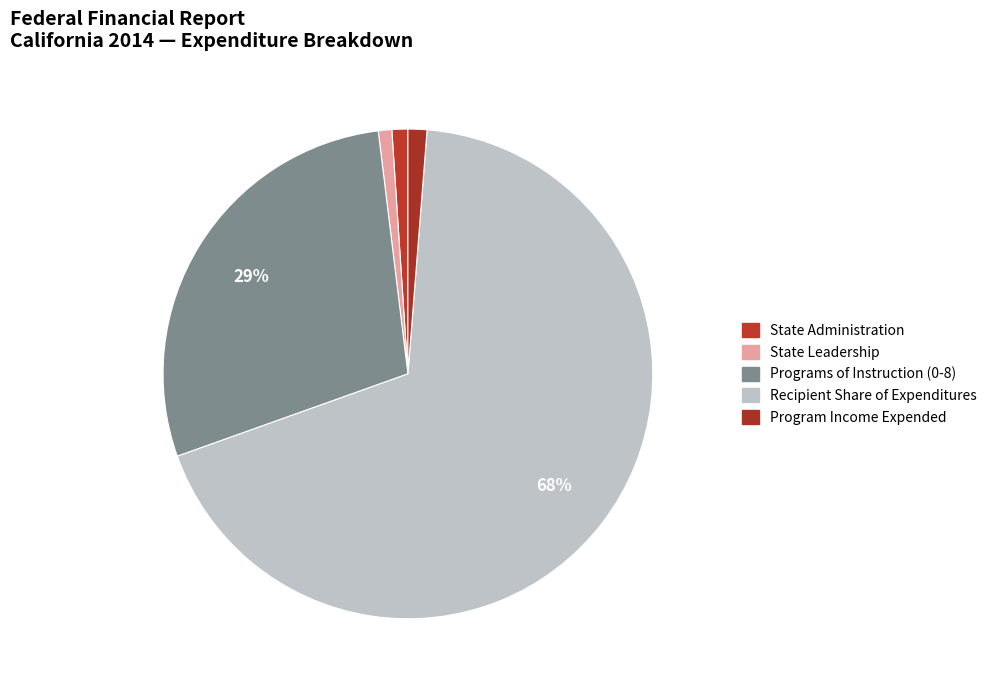

How many segments does this pie chart have?

5